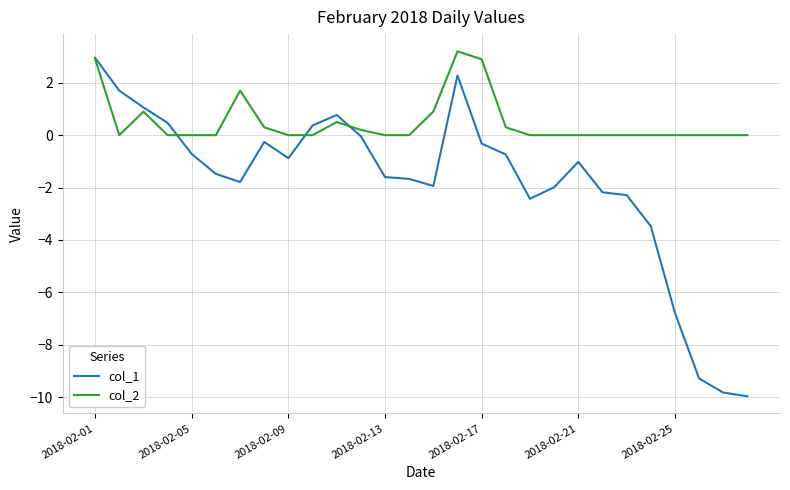

What is the minimum value for col_1?

-10.0